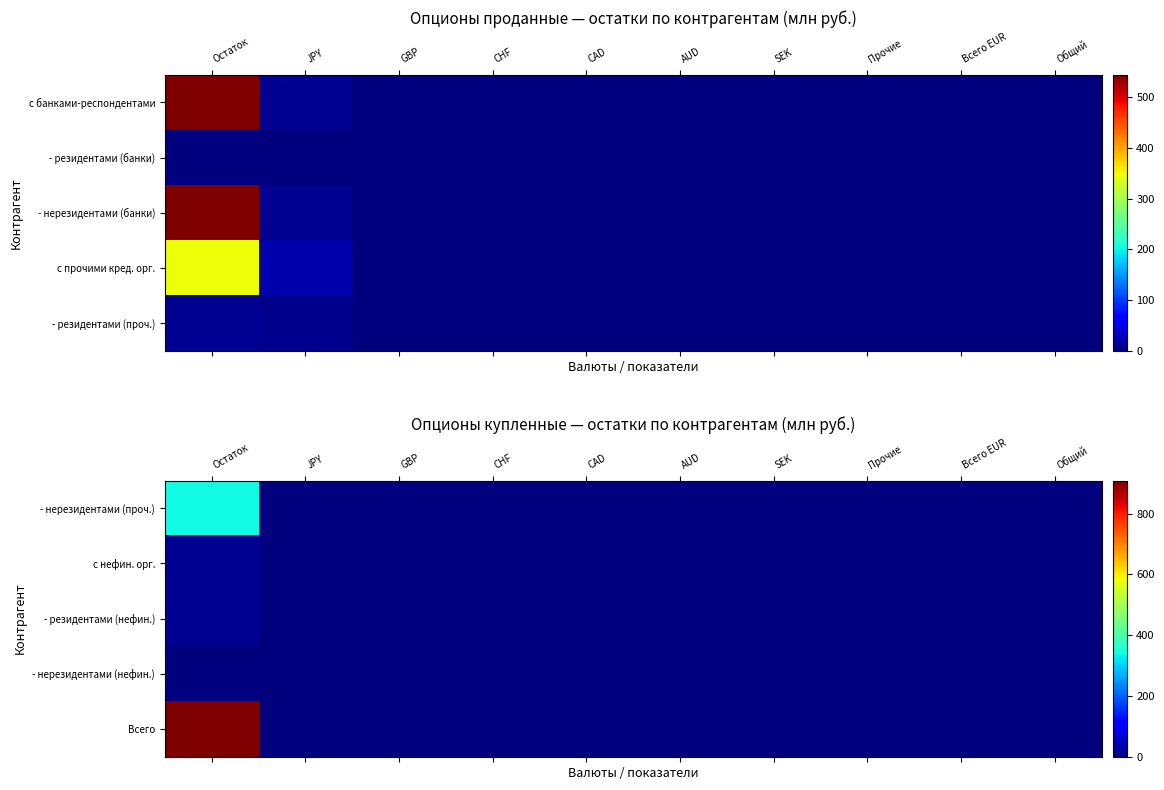

Which has a higher value, JPY or CAD?

JPY